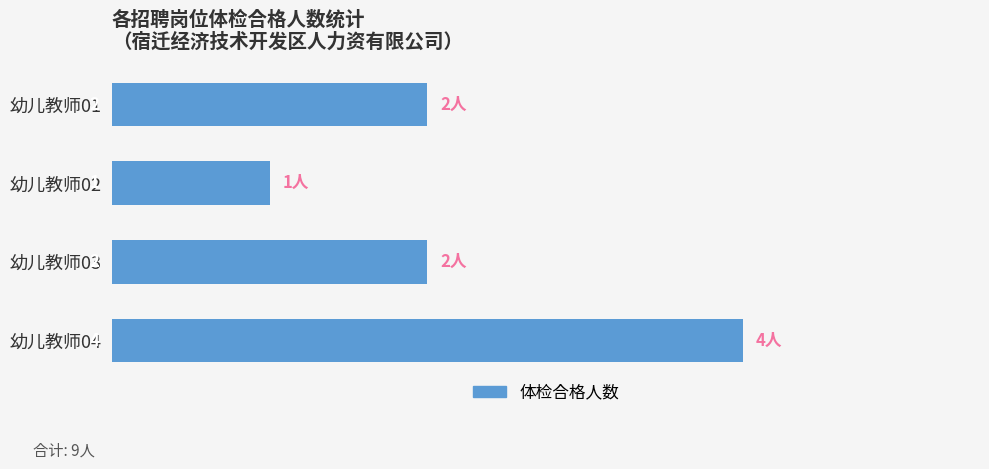

What is the average value?

2